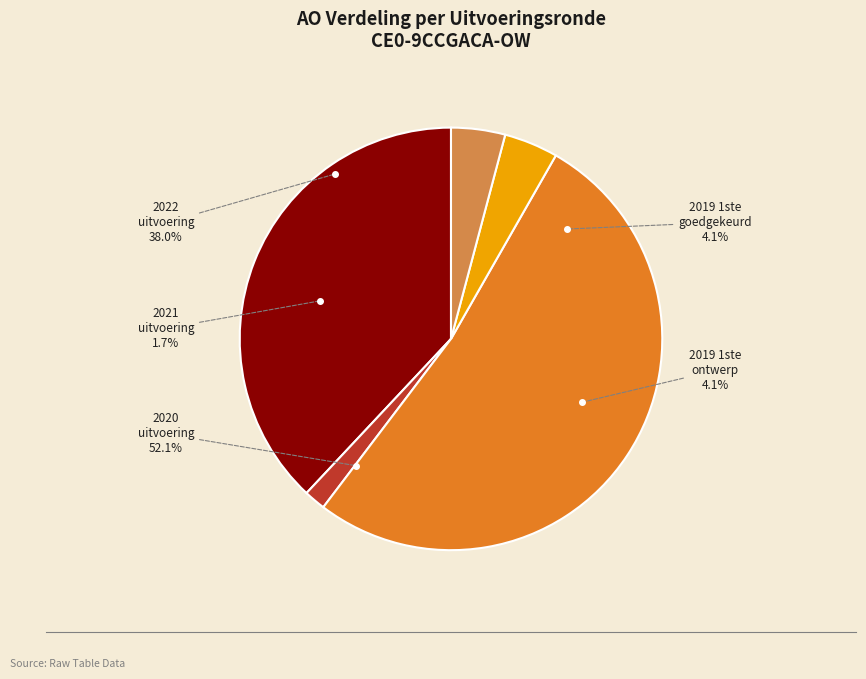

What percentage is the 2019 1ste aanpassing goedgekeurd slice, to the nearest percent?

4%